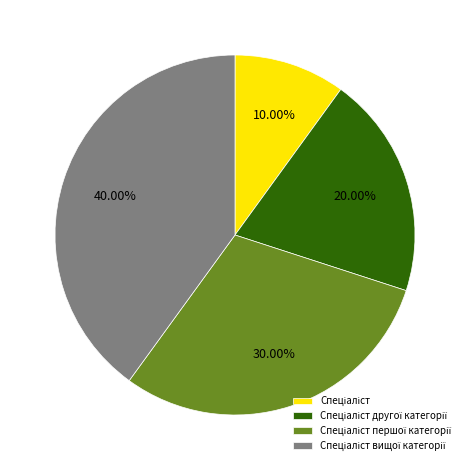

Does any single category account for the majority?

No